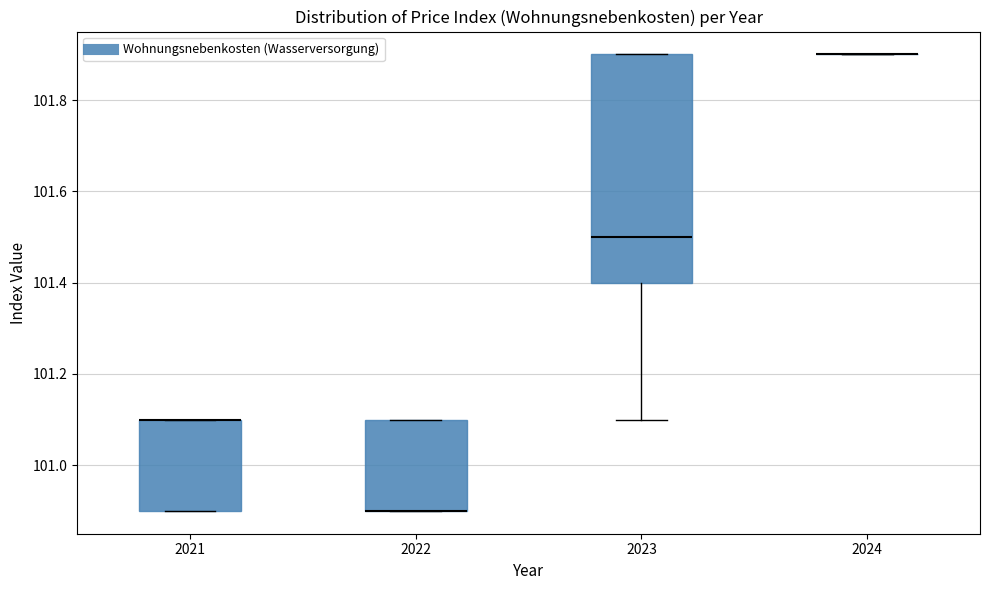

Where is the lower edge of the box at x = 2022 on the y-axis? The values are not printed on the chart, so give them approximately, as read against the axis.

100.9